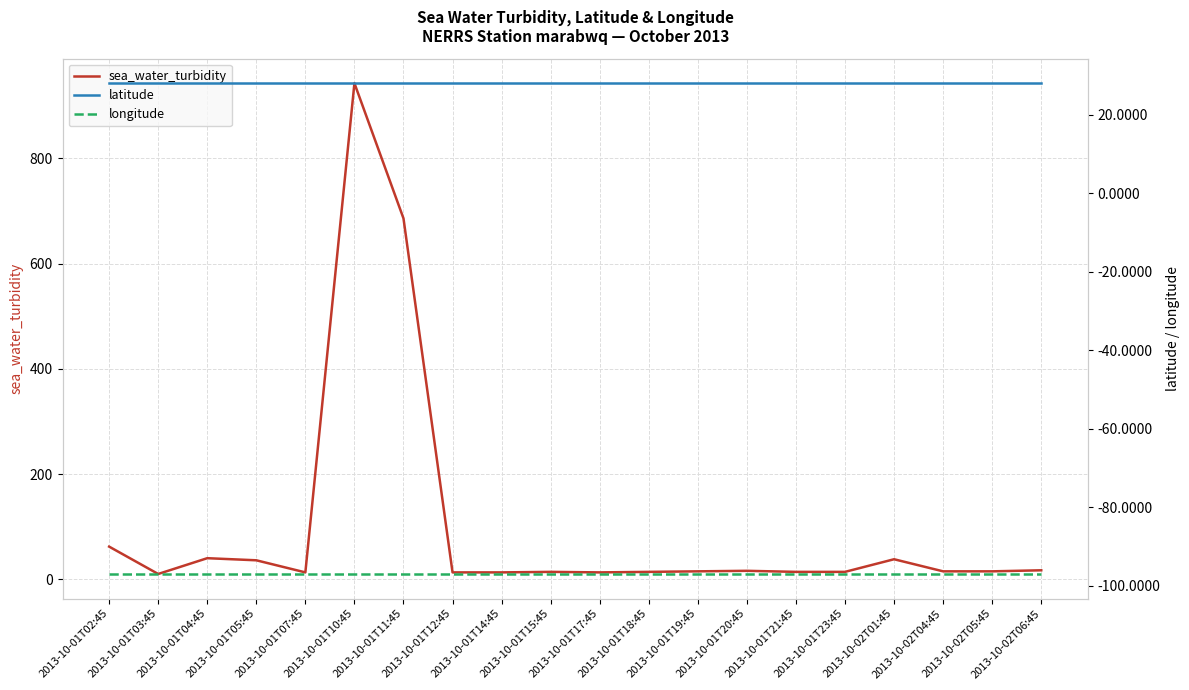

What is the label of the 17th point from the right?

2013-10-01T05:45